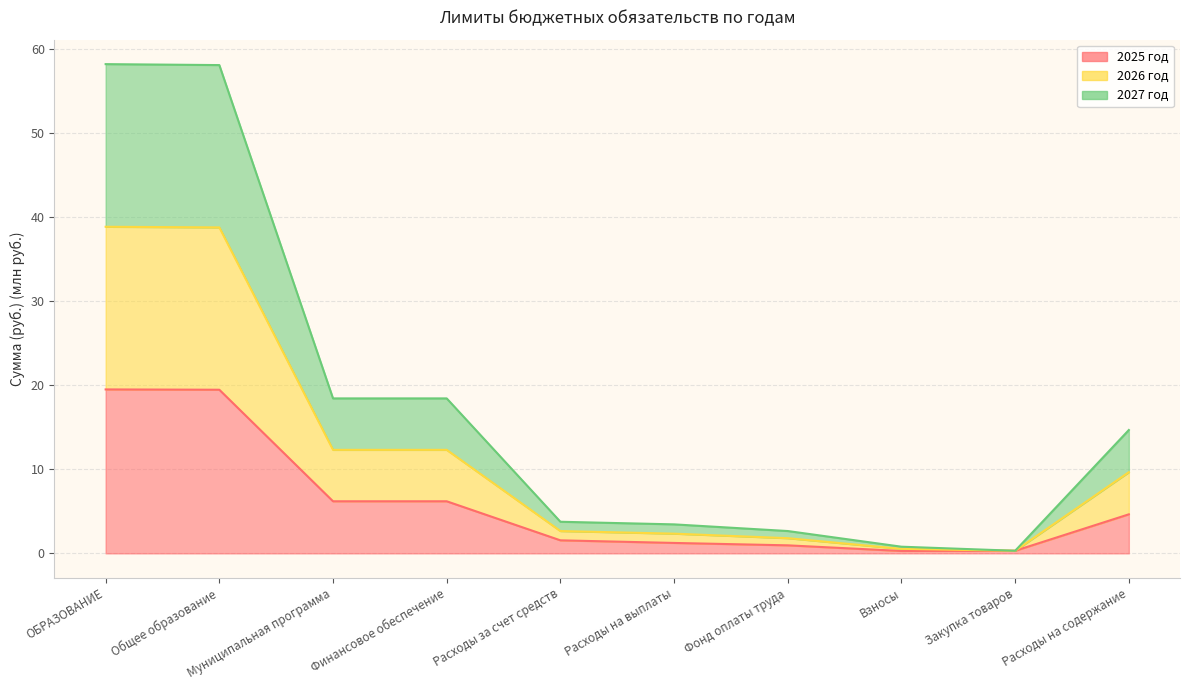

True or false: 2026 год and 2027 год intersect in this chart.

False